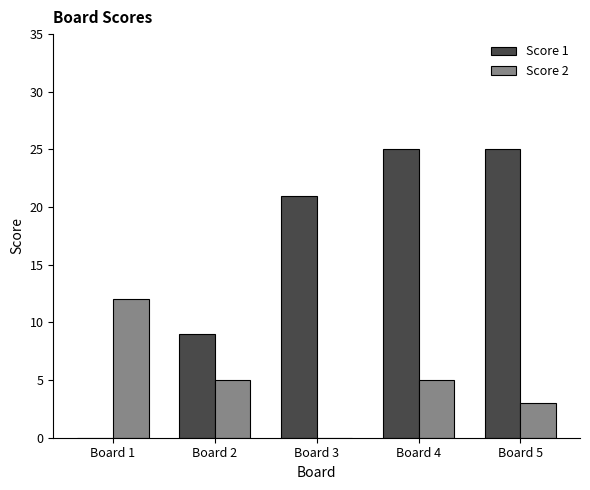

What is the sum of all Score 1 values?

80